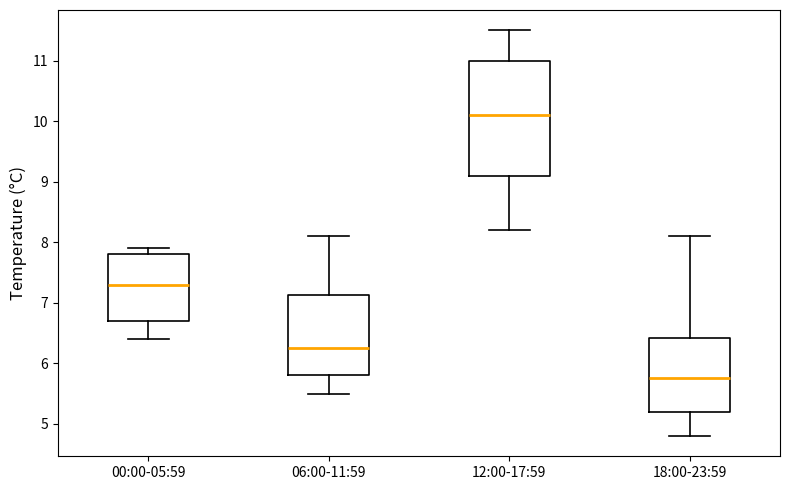

Where is the lower edge of the box for 06:00-11:59 on the y-axis? The values are not printed on the chart, so give them approximately, as read against the axis.

5.8